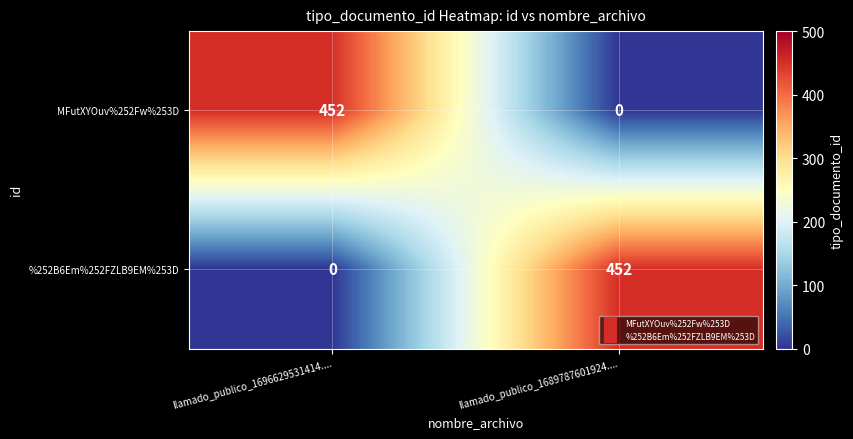

What is the greatest value displayed?

452